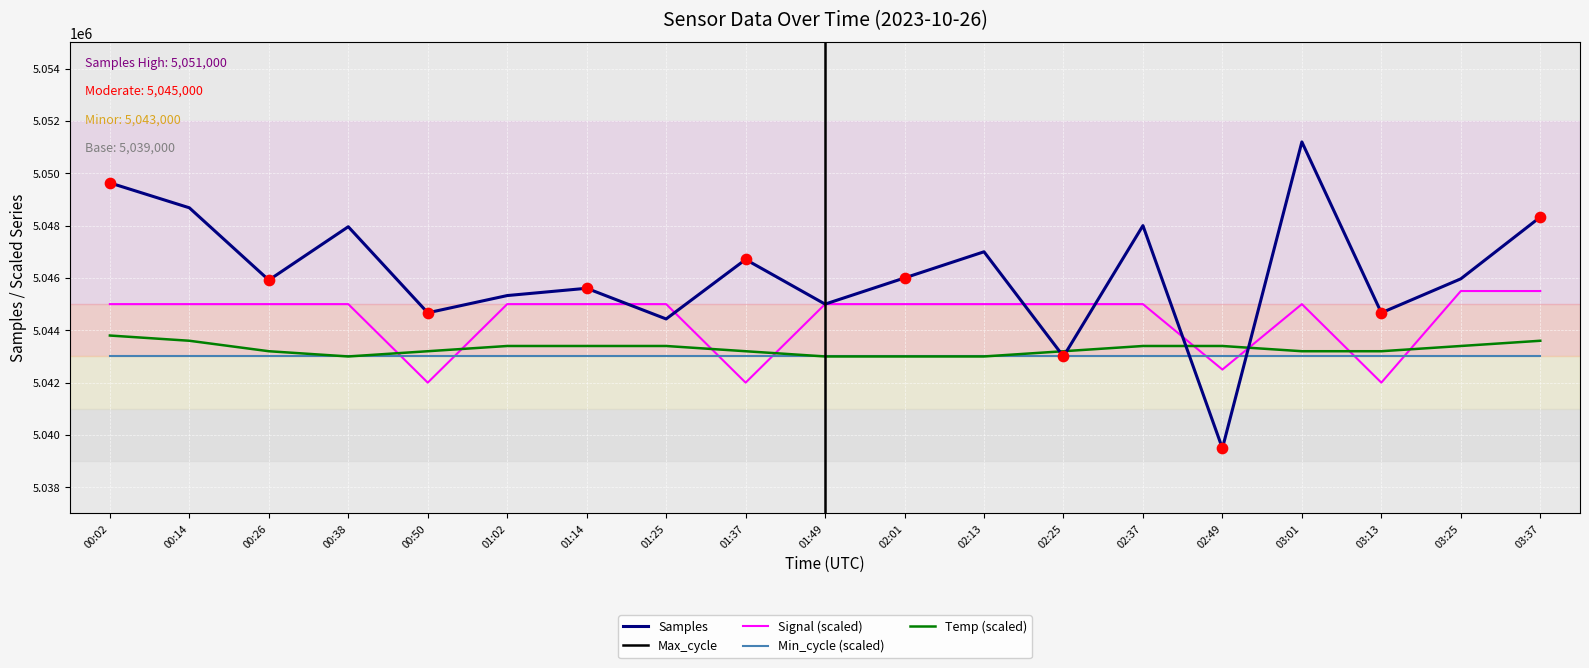

What are all the series names shown in the legend?

Samples, Max_cycle, Signal (scaled), Min_cycle (scaled), Temp (scaled)